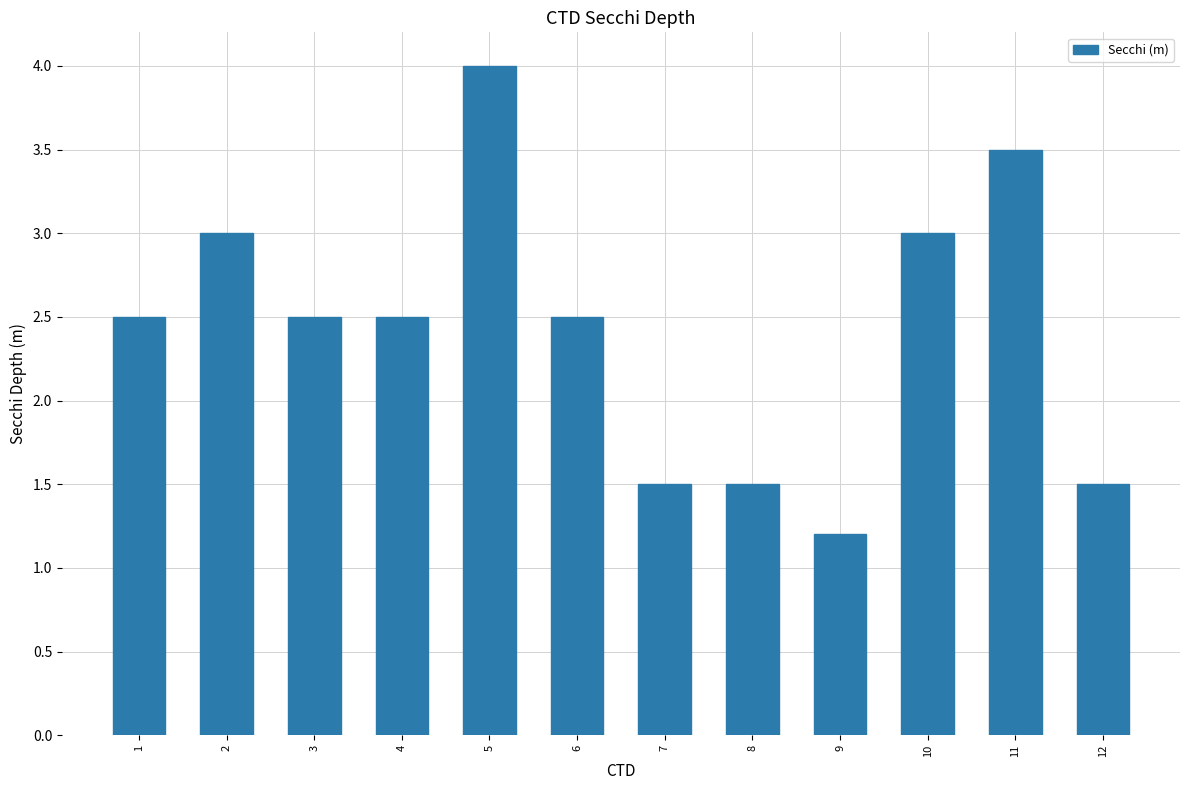

Is it true that the value at 5 is 4.0?

True